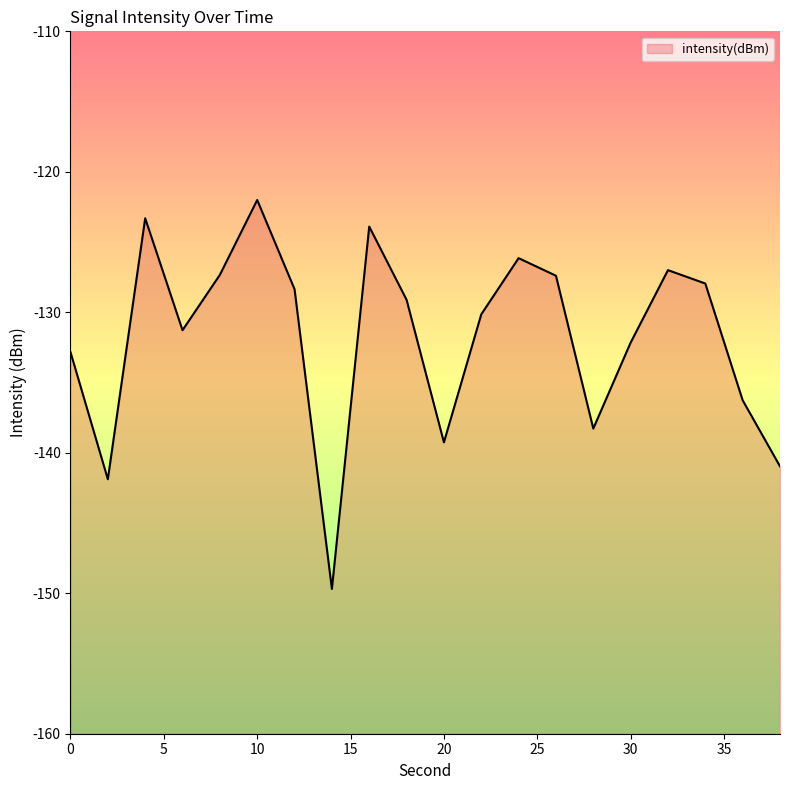

What is the average value?

-131.8